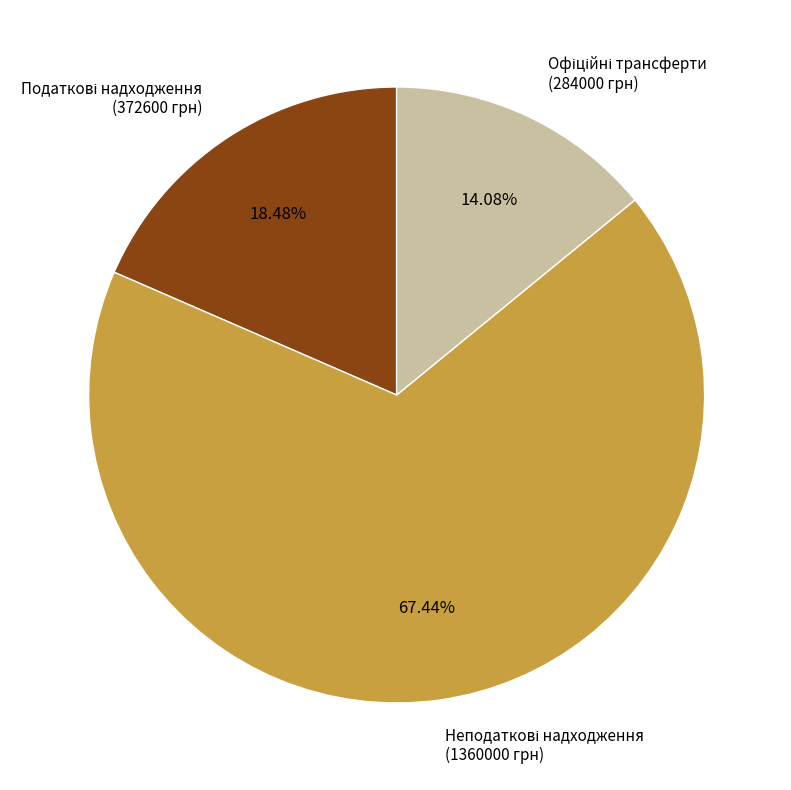

Is there a majority slice in this chart?

Yes